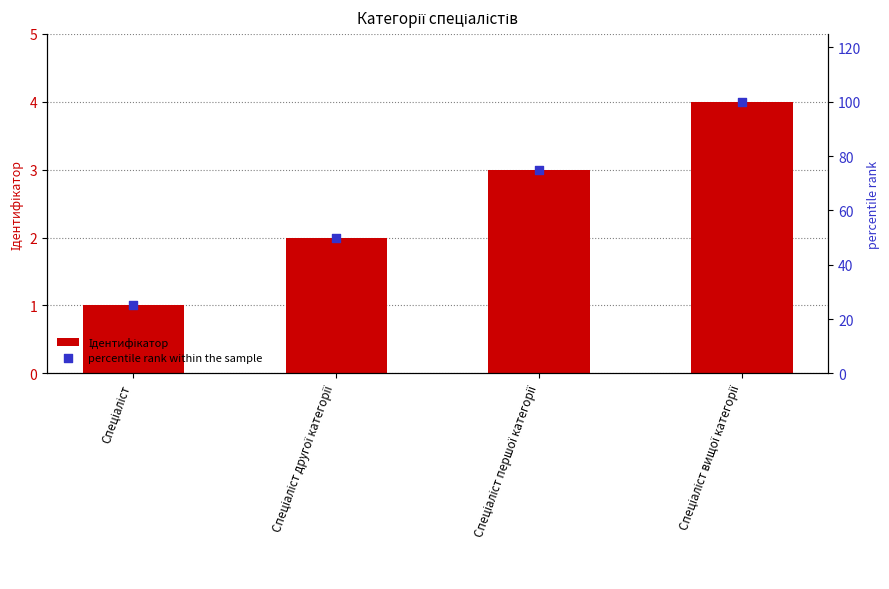

What is the total value across all series at Спеціаліст першої категорії?

78